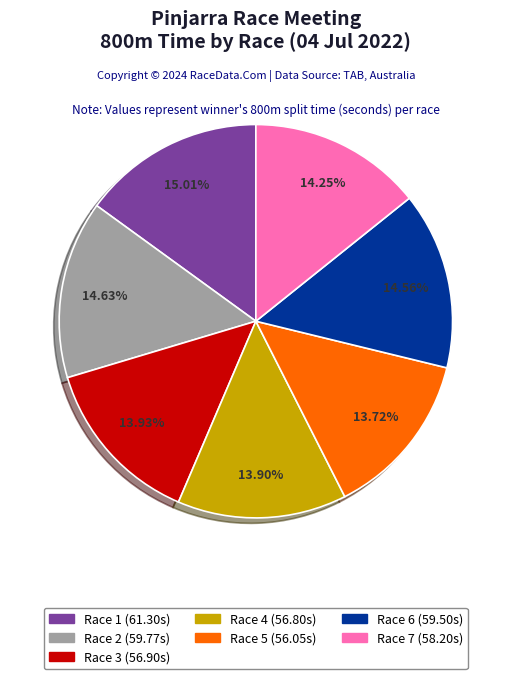

Is there any slice that represents more than half of the pie?

No